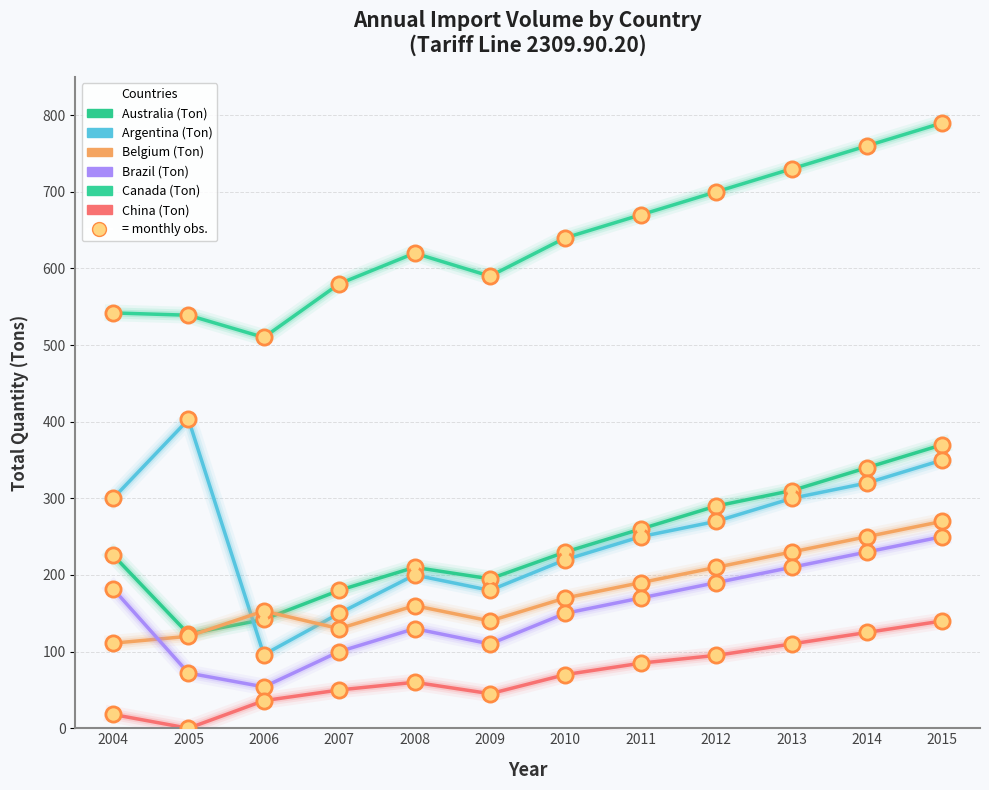

Is the value of Australia (Ton) at 2008 greater than the value of Canada (Ton) at 2006?

No